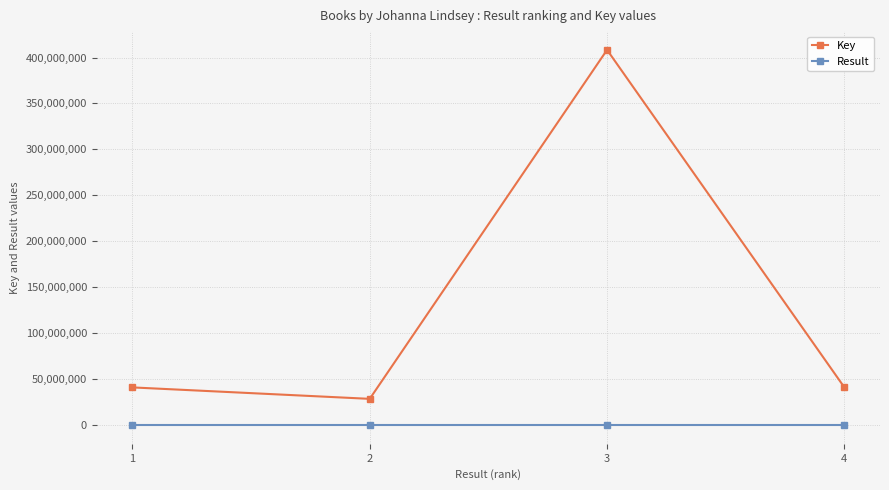

How many interior local valleys does the Key series have?

1